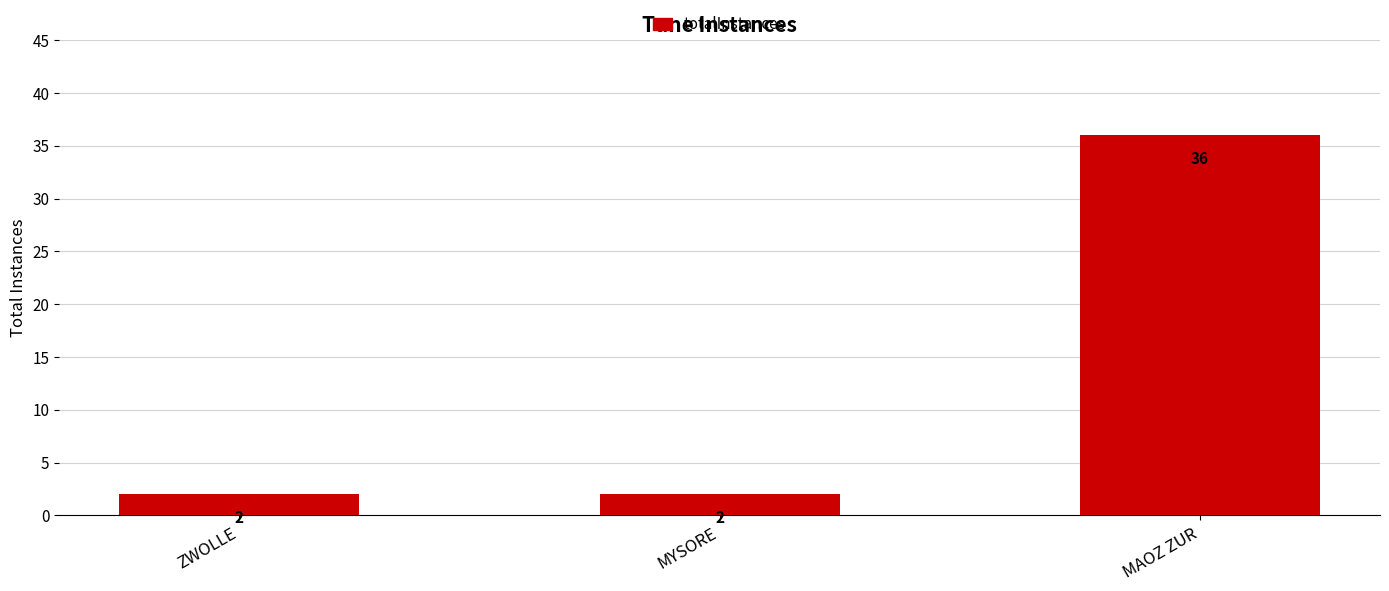

What is the approximate value at ZWOLLE?

2